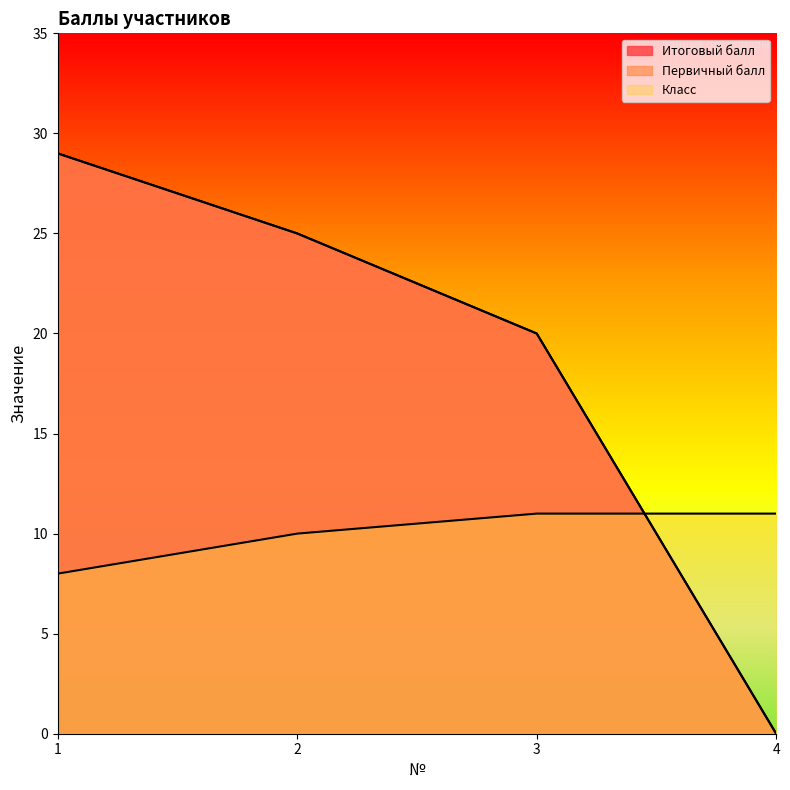

Count the Итоговый балл values in the range 20 to 29.

3